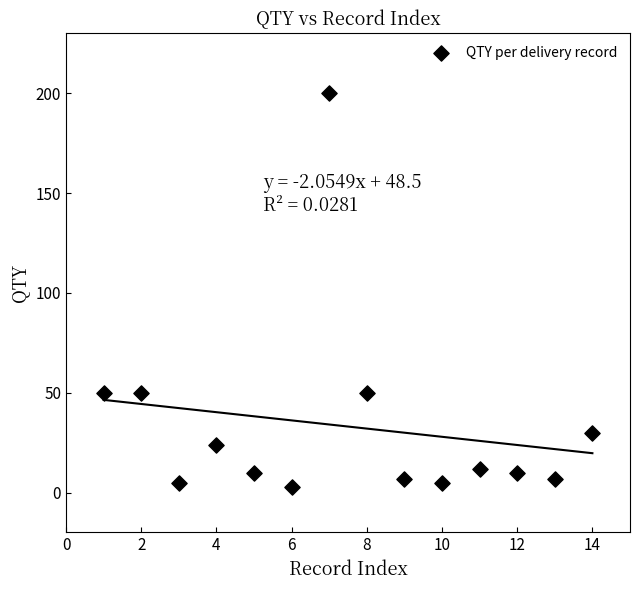

What is the range of Y values (max minus min)?

197